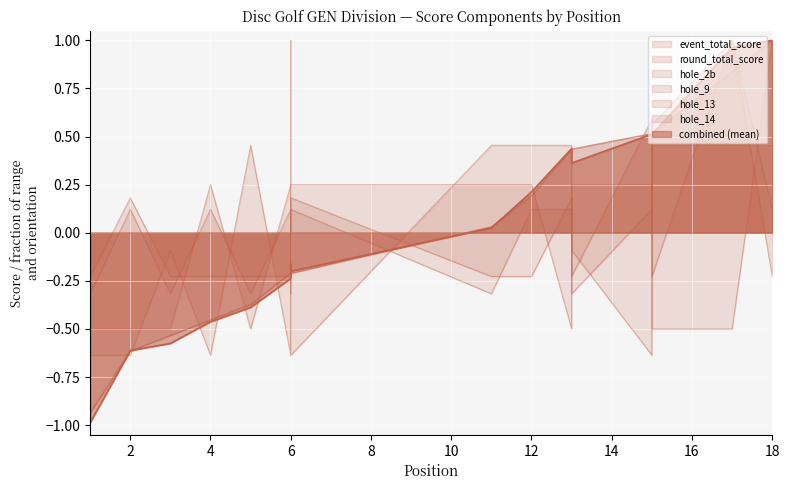

At how many categories does at least one series exceed 0?

16